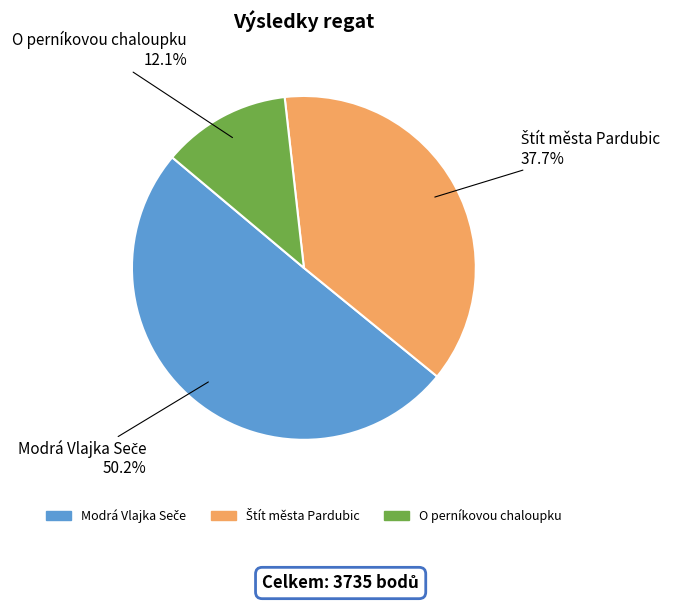

How many slices are in this pie chart?

3